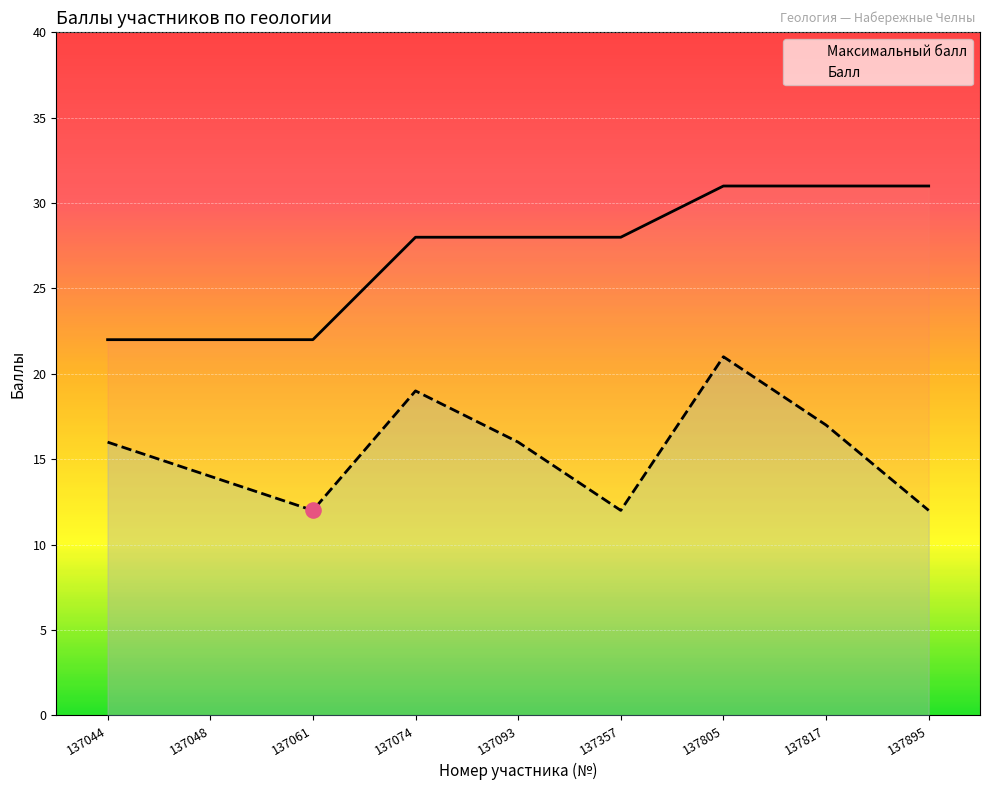

What are all the series names shown in the legend?

Максимальный балл, Балл